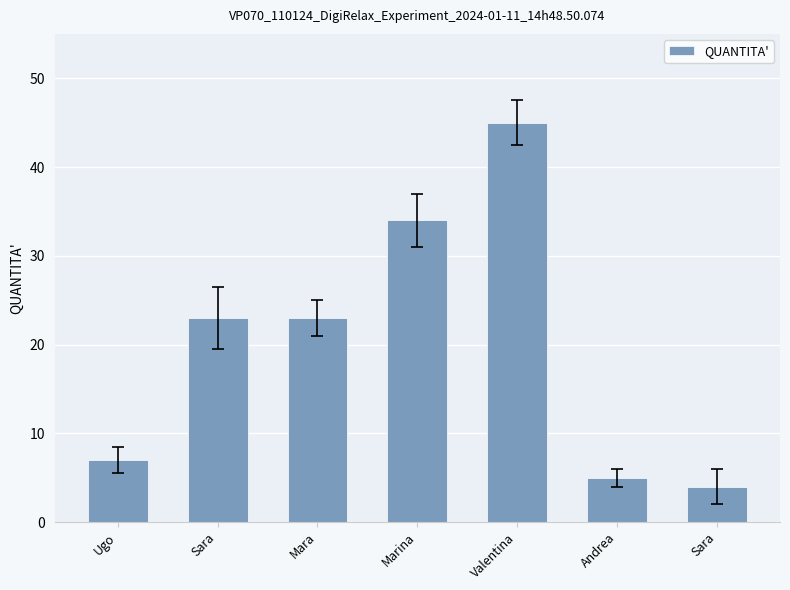

Are the bars grouped side by side (vs. stacked)?

No